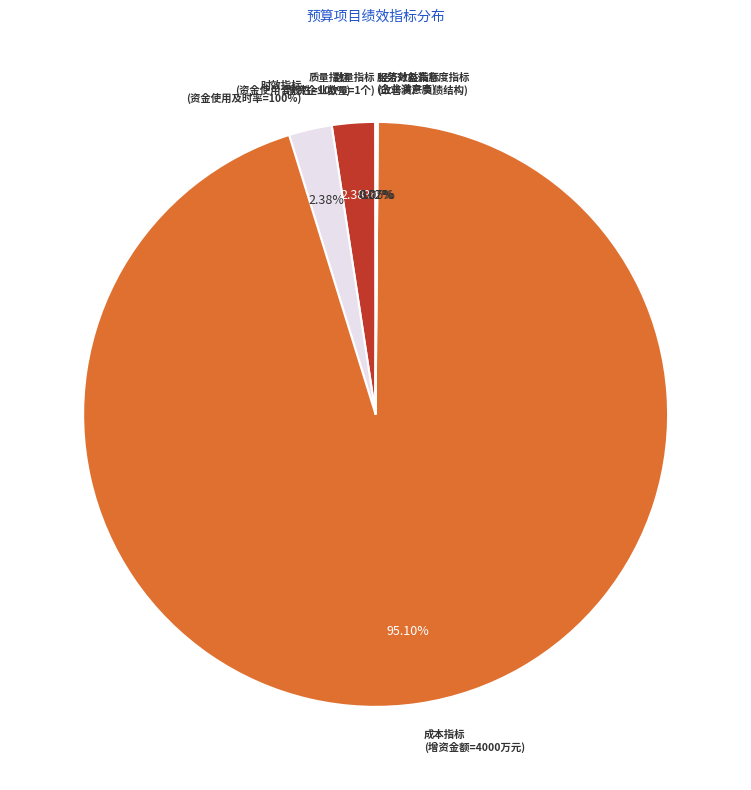

To the nearest percent, what is the combined percentage of 产出指标-时效指标 and 产出指标-成本指标?

97%